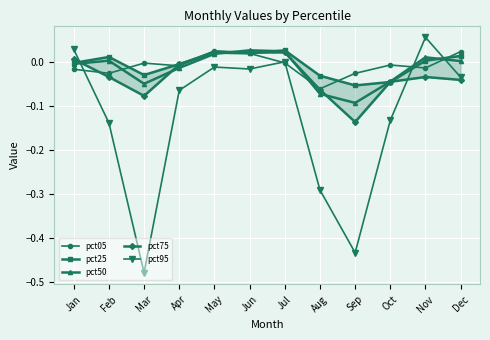

What is the sum of all pct25 values?

-0.1